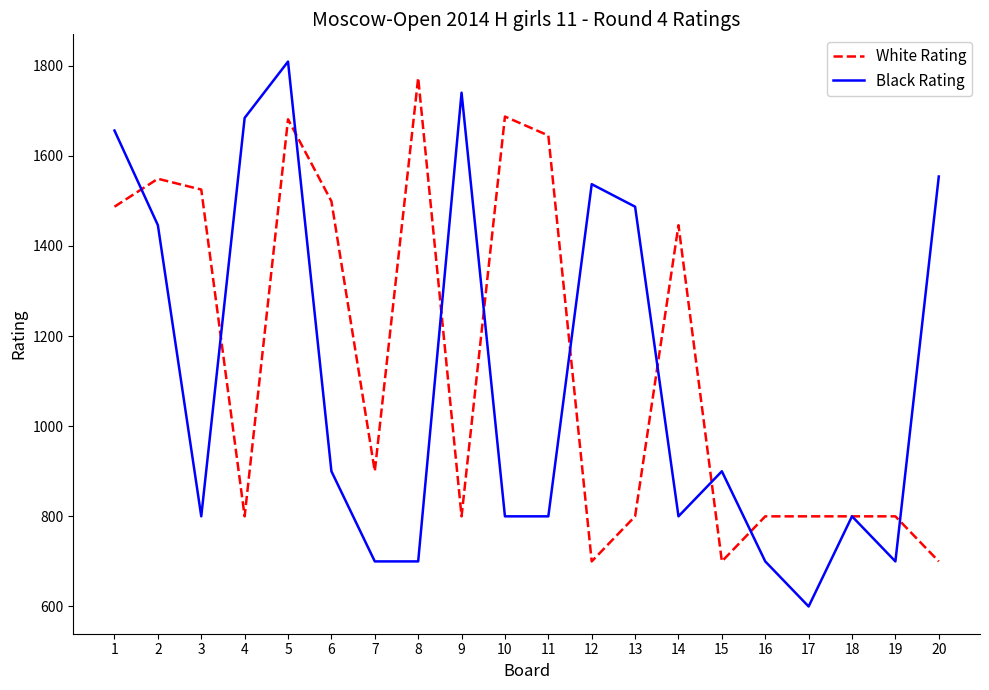

Reading left to right, what are all the values shown in this chart?

White Rating: 1487	1549	1525	800	1681	1499	900	1773	800	1687	1645	700	800	1446	700	800	800	800	800	700
Black Rating: 1656	1446	800	1684	1809	900	700	700	1740	800	800	1537	1487	800	900	700	600	800	700	1554